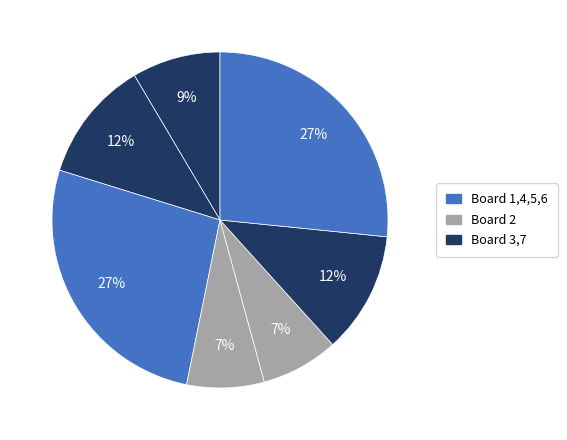

How many segments does this pie chart have?

7